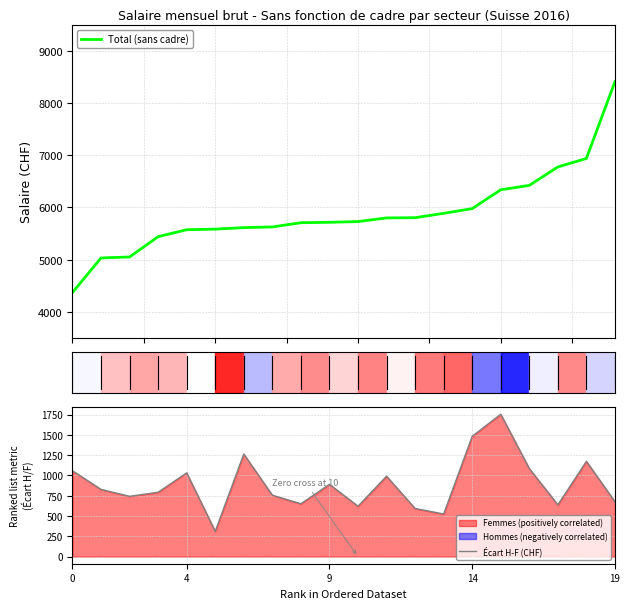

What is the maximum value for Total (sans cadre)?

8410